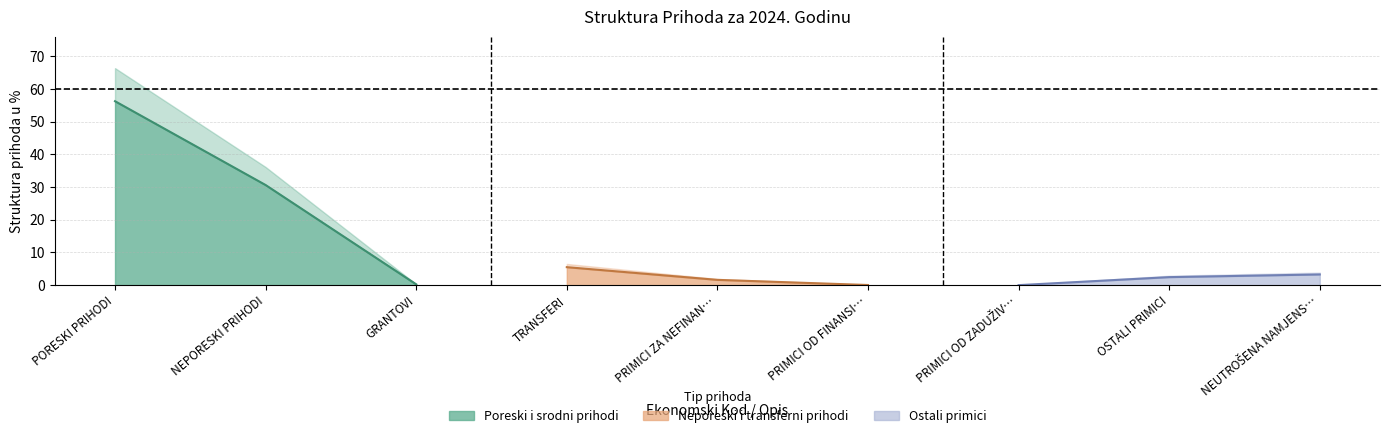

Reading left to right, transcribe all the data shown in this chart.

56.3	30.6	0.2	5.5	1.6	0.0	0.0	2.5	3.3